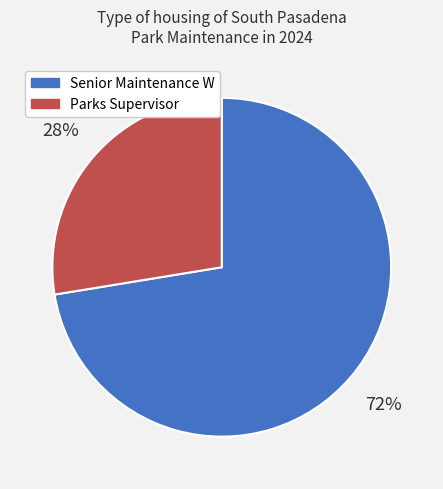

To the nearest percent, what is the combined percentage of Senior Maintenance W and Parks Supervisor?

100%